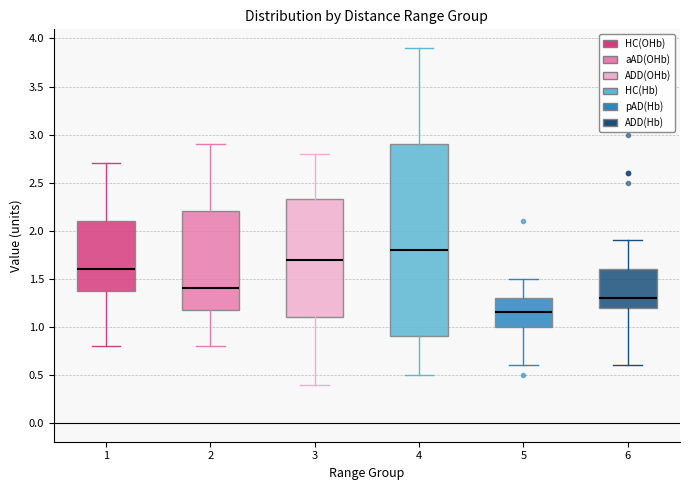

Reading left to right, read every box against the y-axis: the position of its median line, the range the box covers, and the ends of its whiskers. The values are not printed on the chart, so give them approximately, as read against the axis.

1: median 1.60, box 1.40 to 2.10, whiskers 0.80 to 2.70
2: median 1.40, box 1.20 to 2.20, whiskers 0.80 to 2.90
3: median 1.70, box 1.10 to 2.35, whiskers 0.40 to 2.80
4: median 1.80, box 0.90 to 2.90, whiskers 0.50 to 3.90
5: median 1.15, box 1.00 to 1.30, whiskers 0.60 to 1.50
6: median 1.30, box 1.20 to 1.60, whiskers 0.60 to 1.90